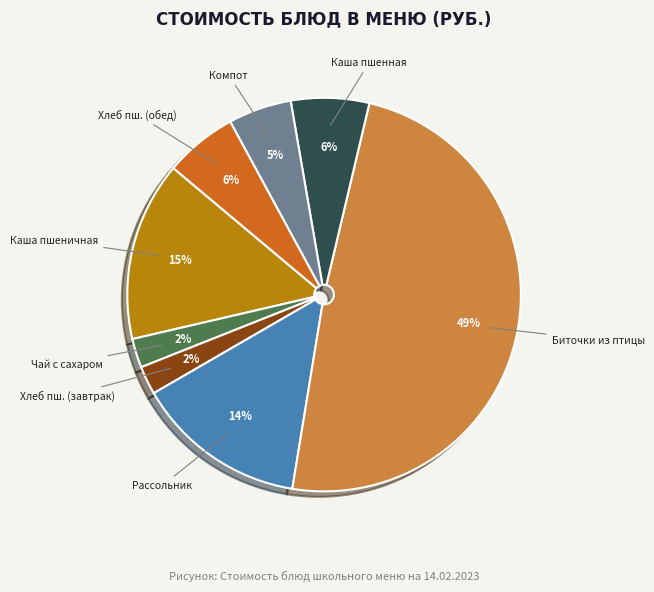

Is Биточки из птицы the majority of the pie?

No